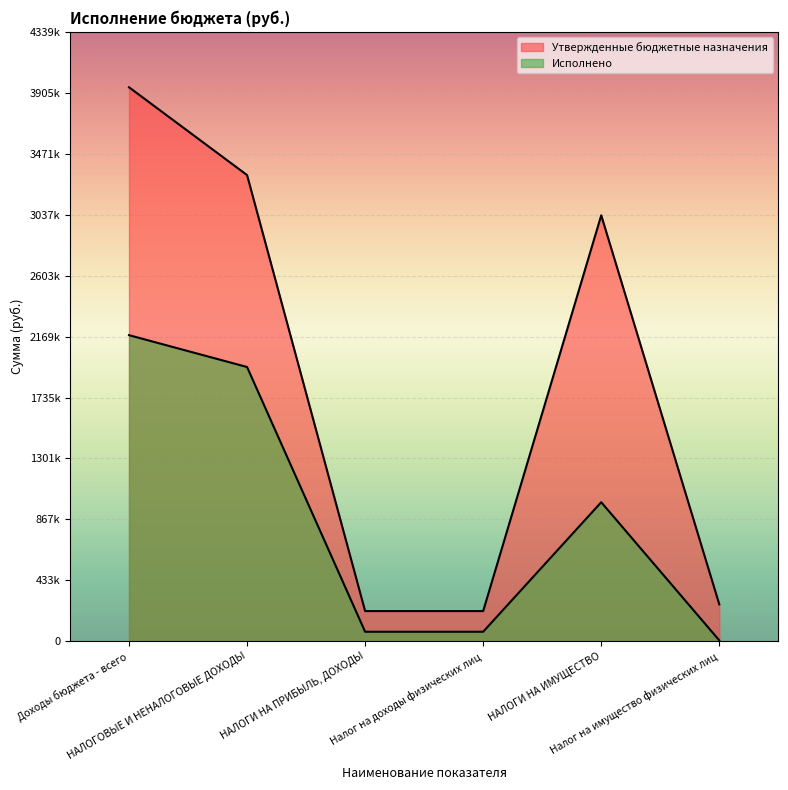

In Утвержденные бюджетные назначения, how many points are higher than both neighbors (excluding endpoints)?

1